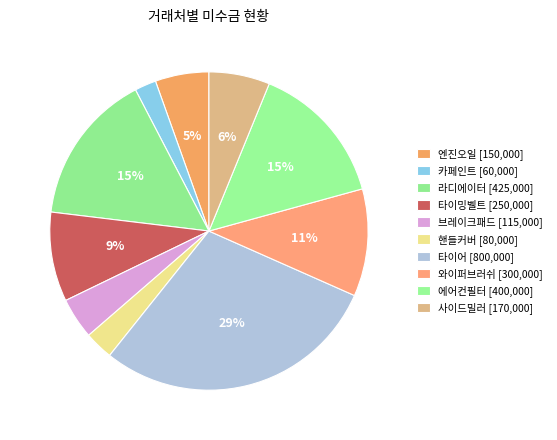

To the nearest percent, what portion does 카페인트 represent?

2%